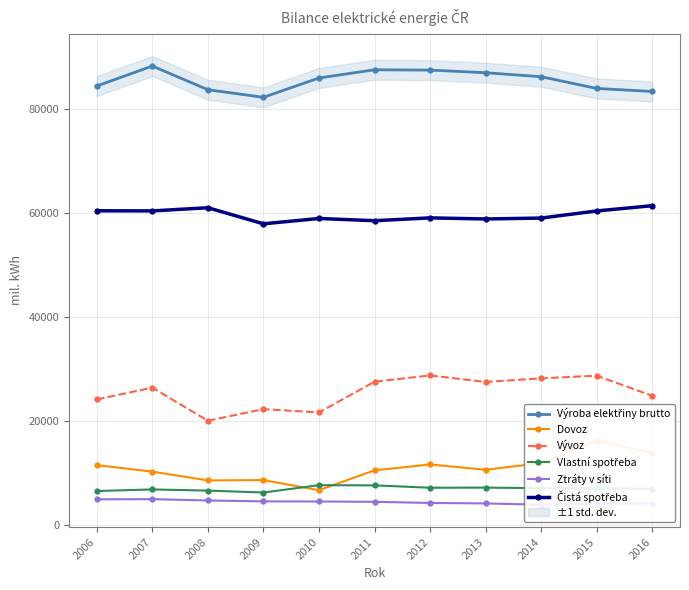

At which category does Čistá spotřeba reach its first local peak?

2008